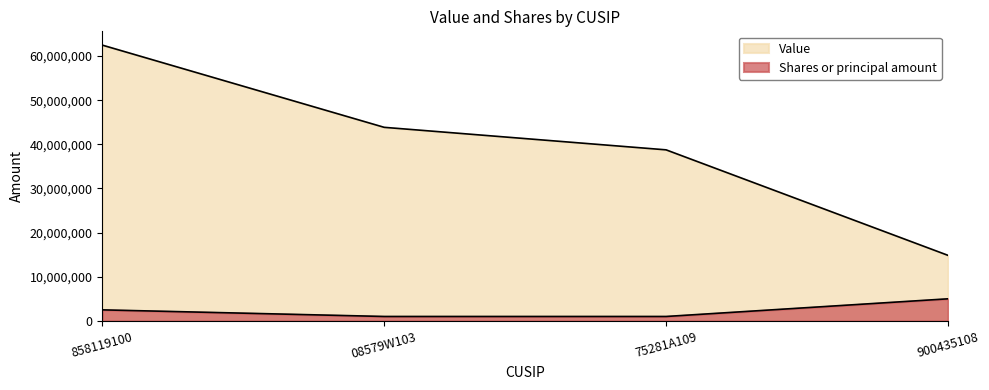

What are all the series names shown in the legend?

Shares or principal amount, Value